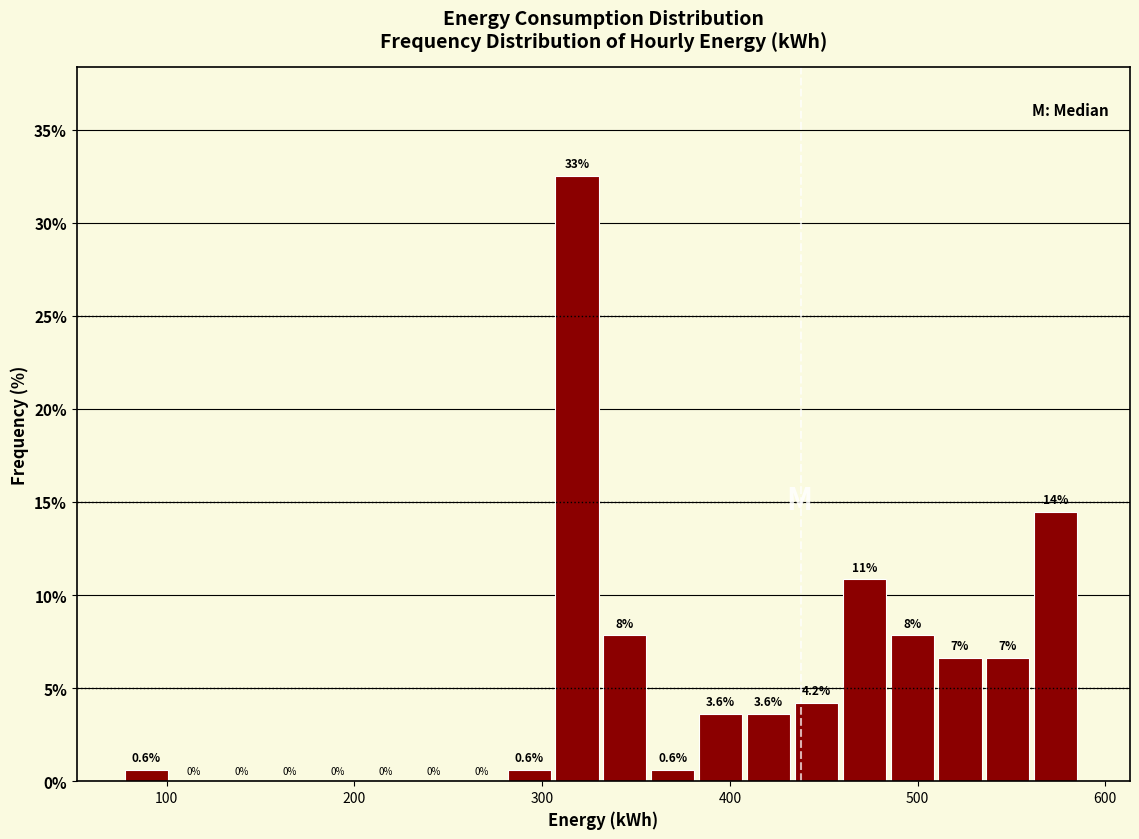

Read against the x-axis, roughly where is the centre of the tallest bar?

320